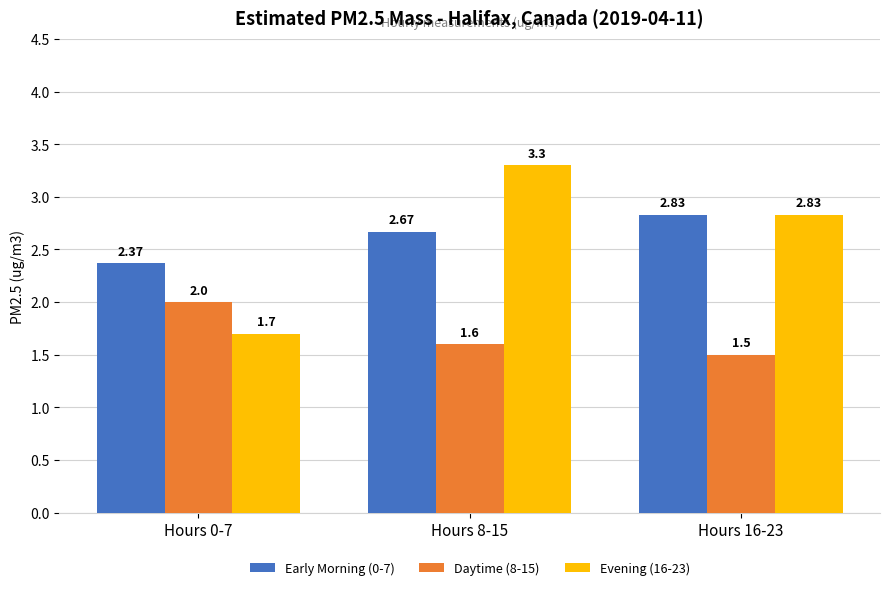

What is the difference between the Daytime (8-15) values at Hours 16-23 and Hours 8-15?

0.1